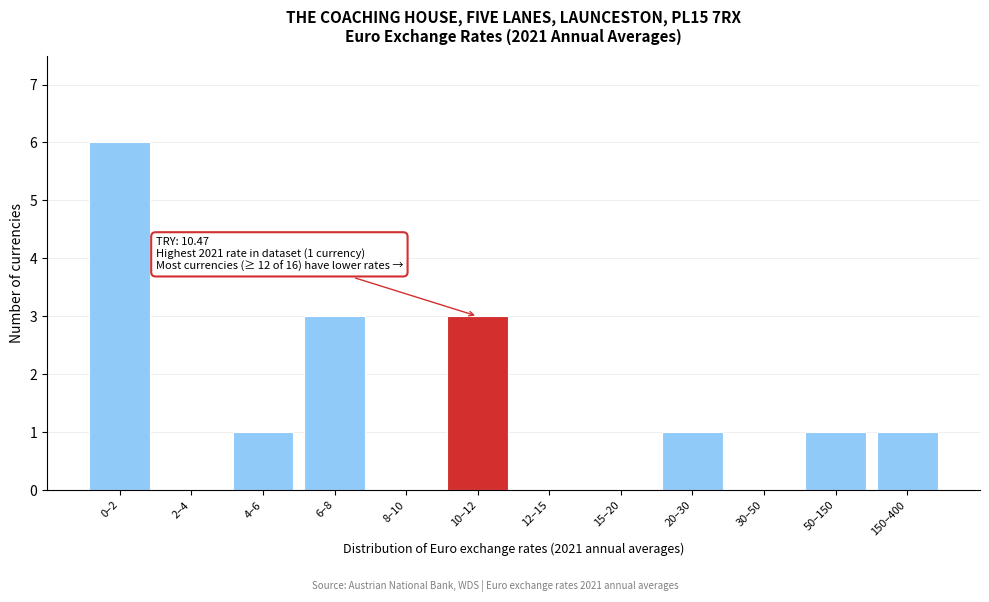

Reading left to right, list all the values displayed in this chart.

0–2=6	2–4=0	4–6=1	6–8=3	8–10=0	10–12=3	12–15=0	15–20=0	20–30=1	30–50=0	50–150=1	150–400=1